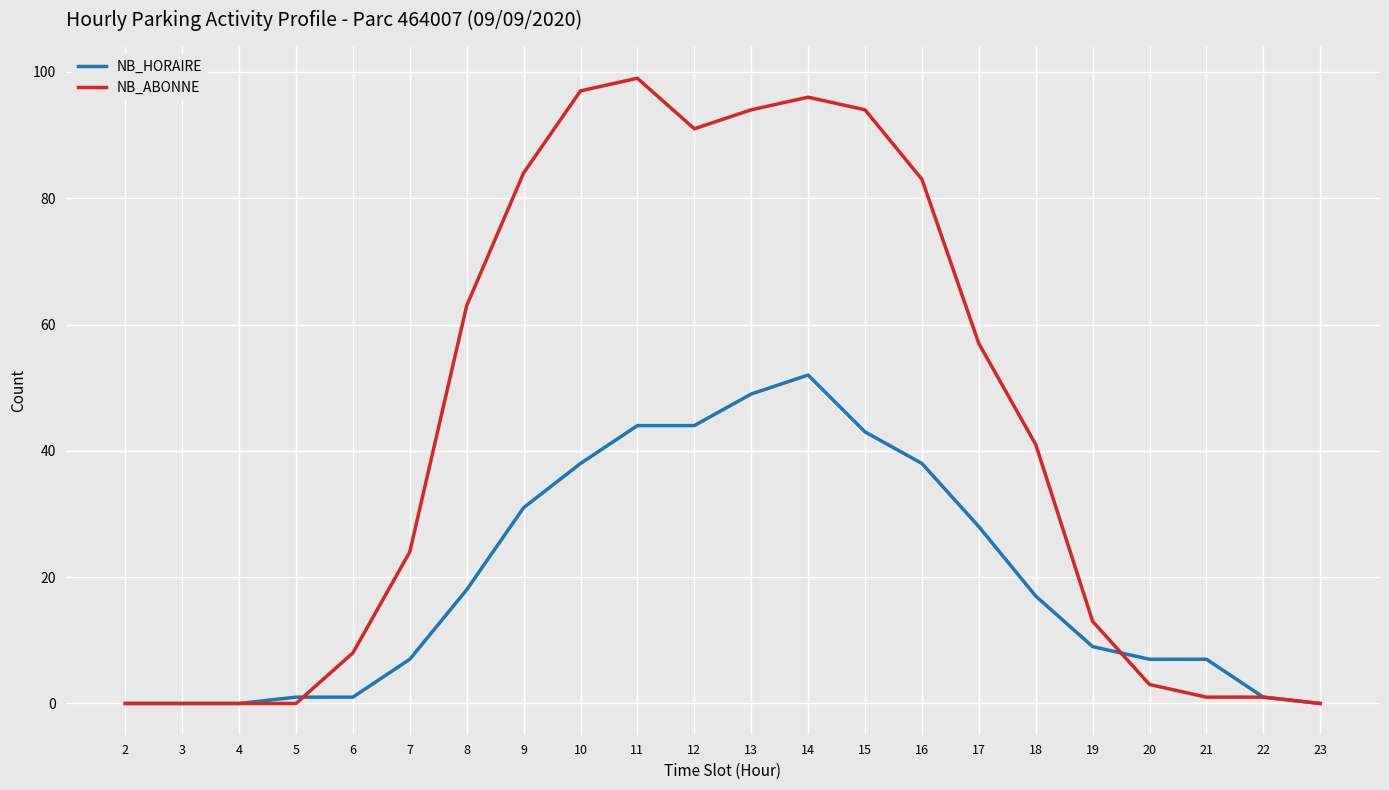

How many lines are shown in the chart?

2